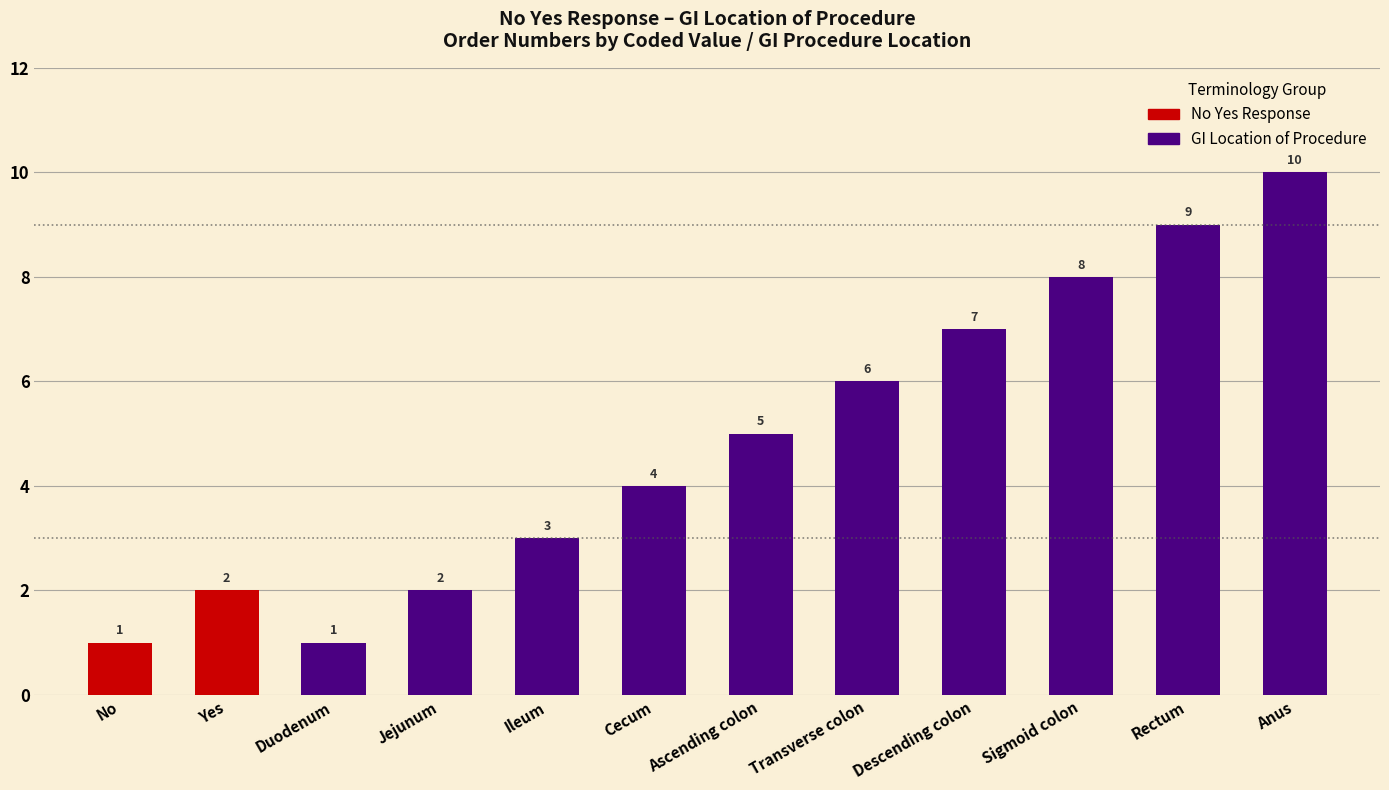

The value at Sigmoid colon is 8. True or false?

True